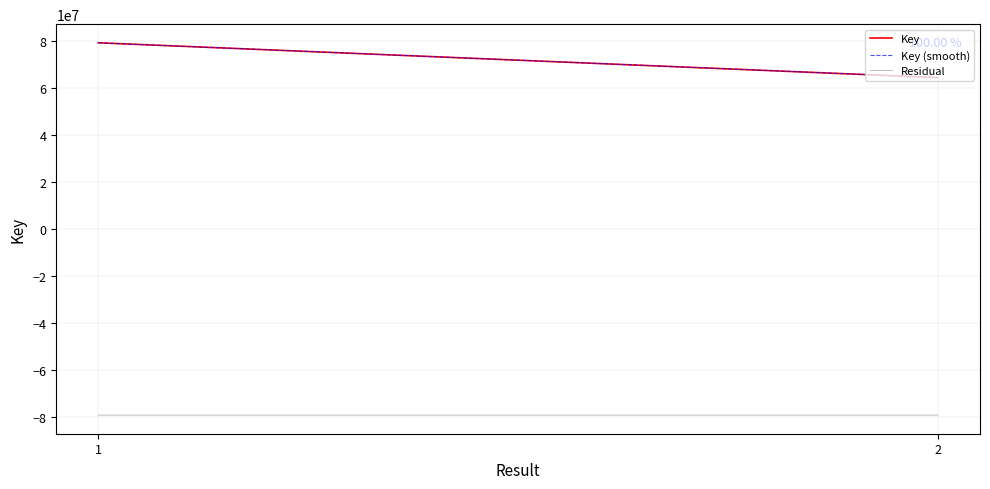

At which category is the sum across all series the highest?

1